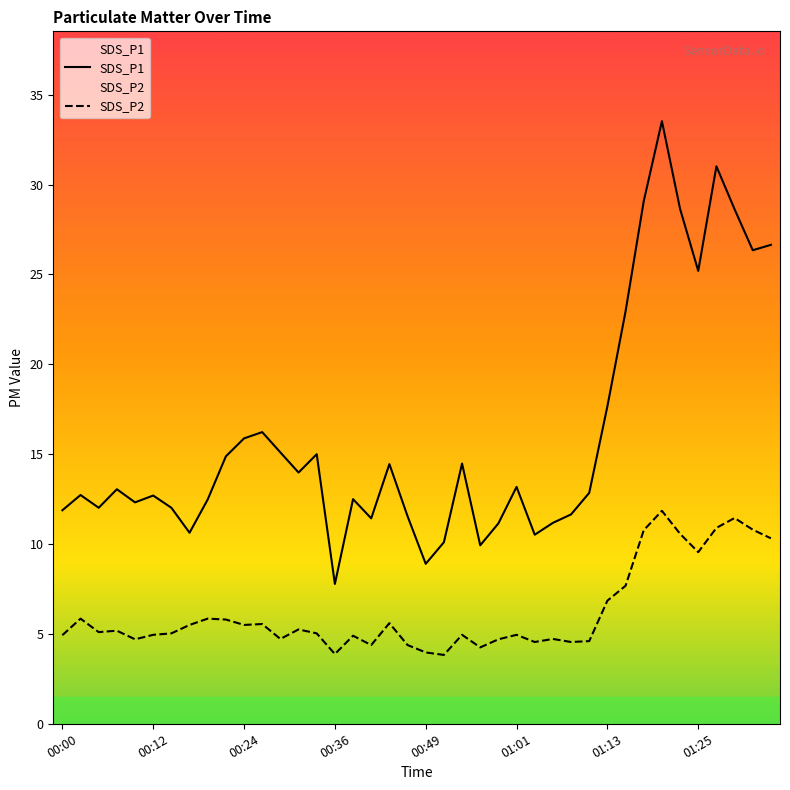

At which category does the chart reach its minimum across all series?

21